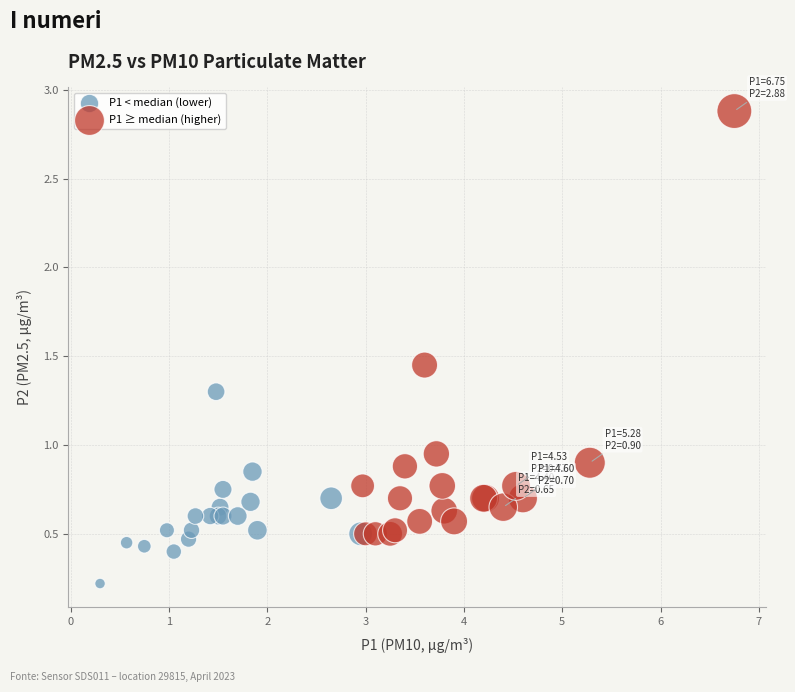

Which series reaches the minimum Y coordinate?

P1 < median (lower)